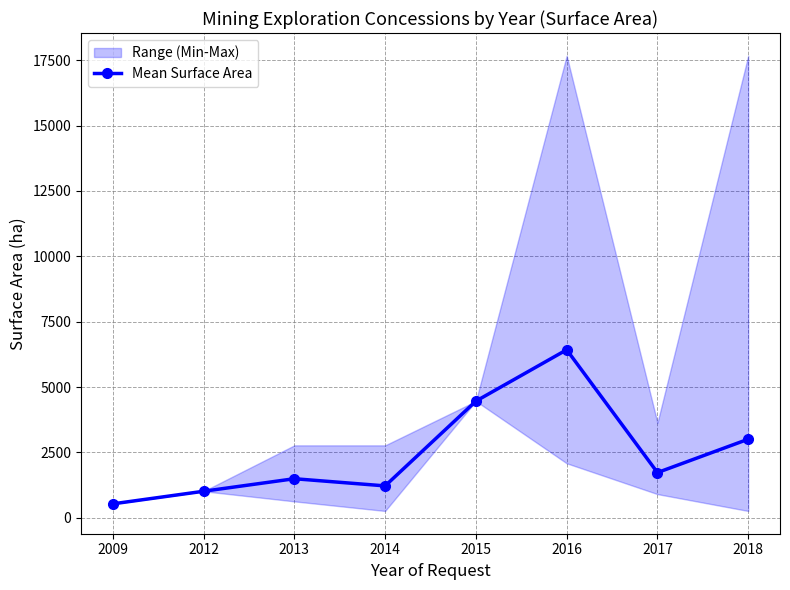

How many data points are above 1726?

4